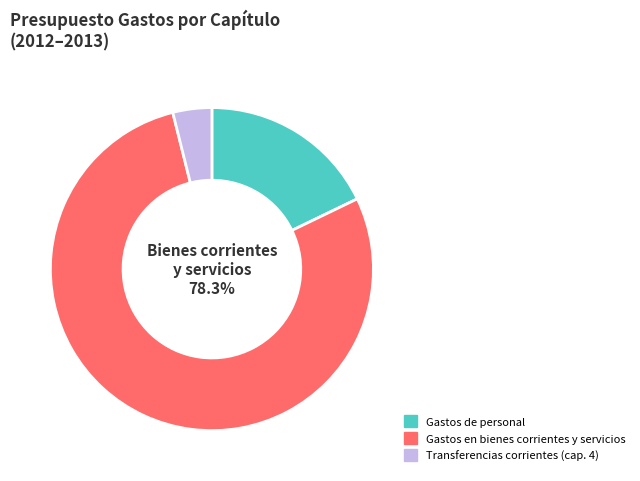

Do Gastos de personal and Transferencias corrientes (cap. 4) together represent more than half of the pie?

No